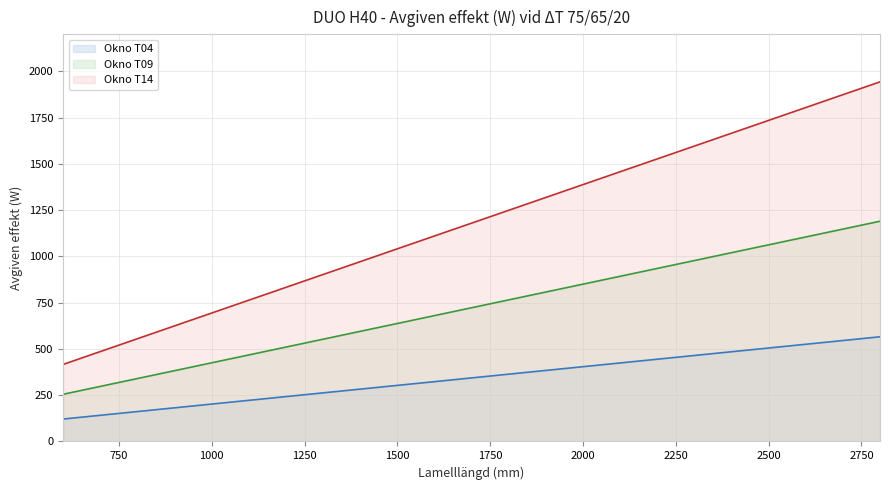

List the series in order of their overall mean, lowest first.

Okno T04 (line), Okno T09 (line), Okno T14 (line)